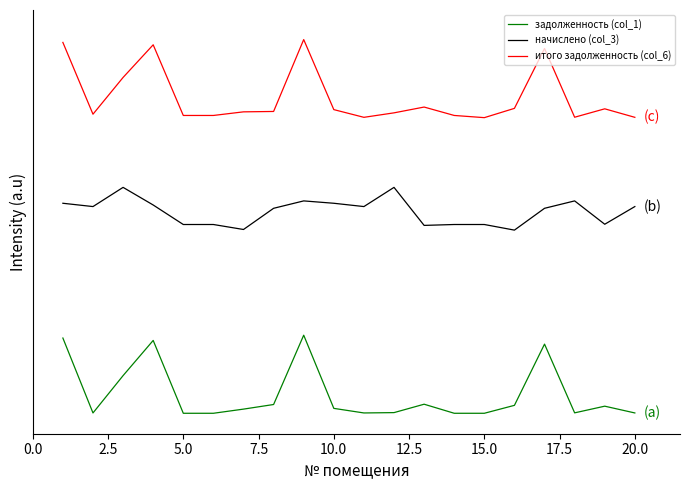

What are all the series names shown in the legend?

задолженность (col_1), начислено (col_3), итого задолженность (col_6)